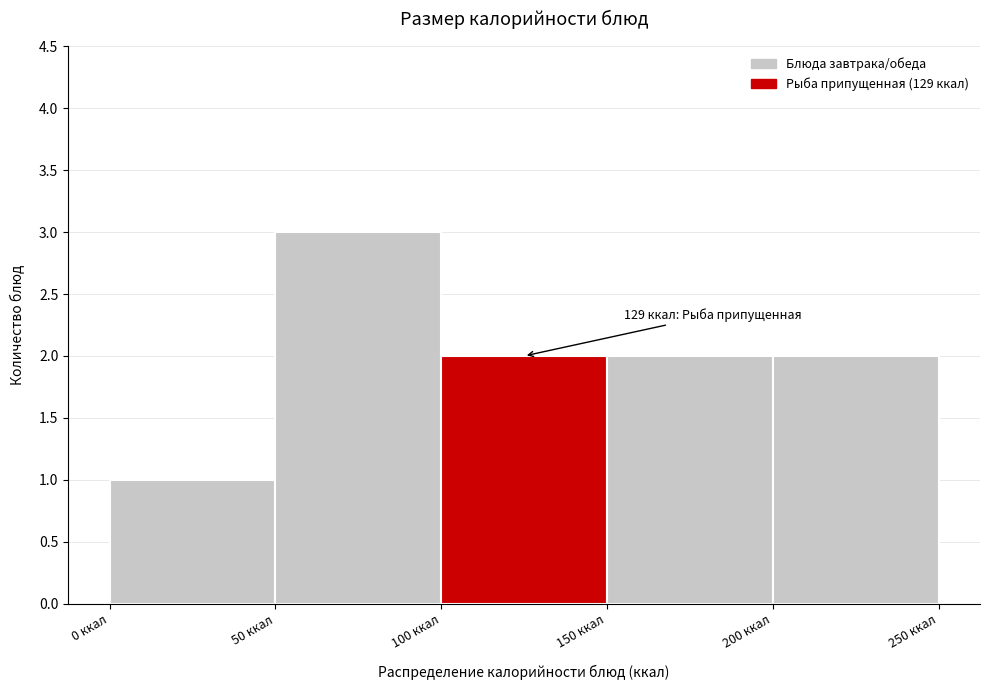

Over which range of the x-axis is the bar tallest?

50 to 100